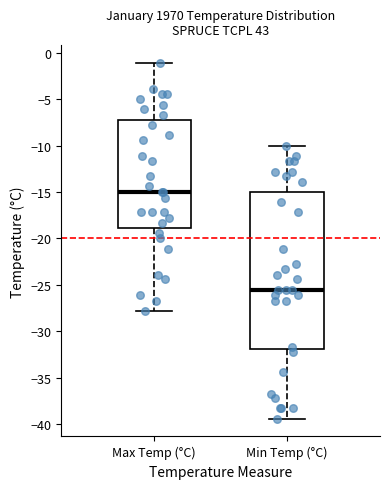

Comparing the boxes themselves (not the whiskers), which one is the tallest?

Min Temp (°C)